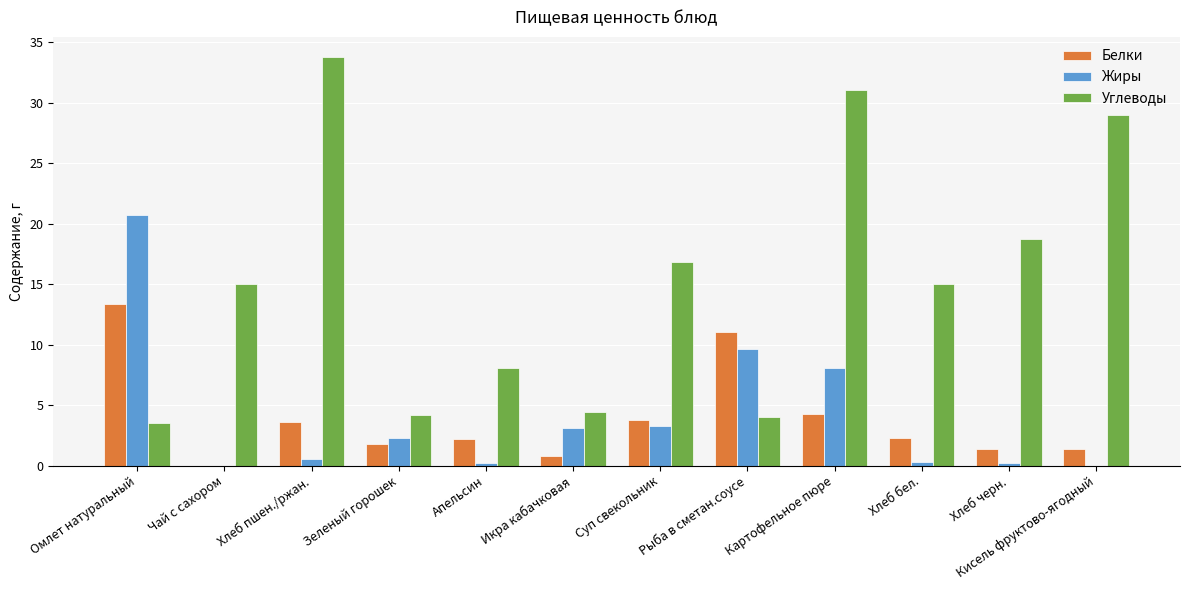

The Жиры series shows 35.2 at Омлет натуральный. True or false?

False